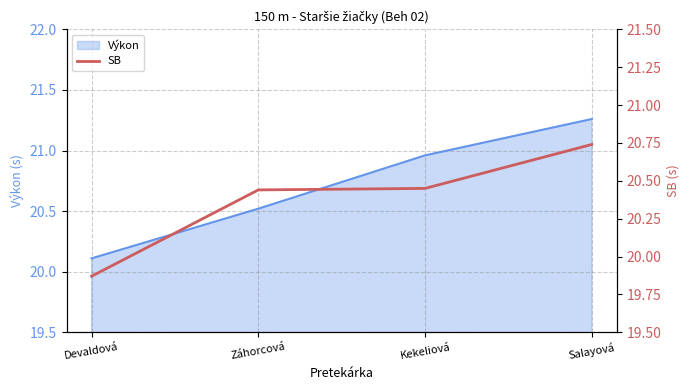

Approximately how many times larger is the value at Devaldová compared to Záhorcová?

1.0